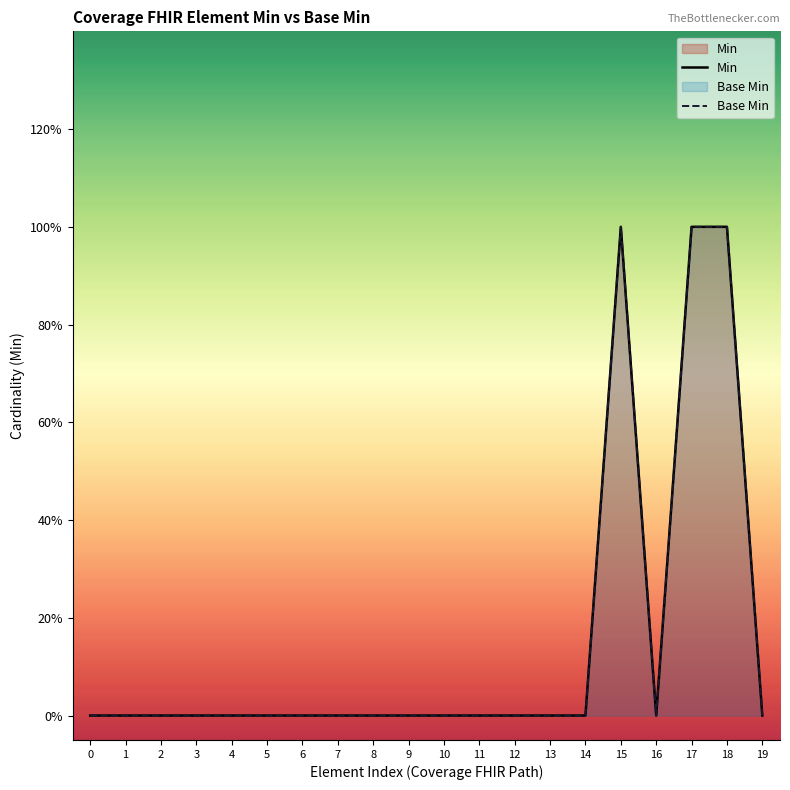

True or false: Min and Base Min intersect in this chart.

False